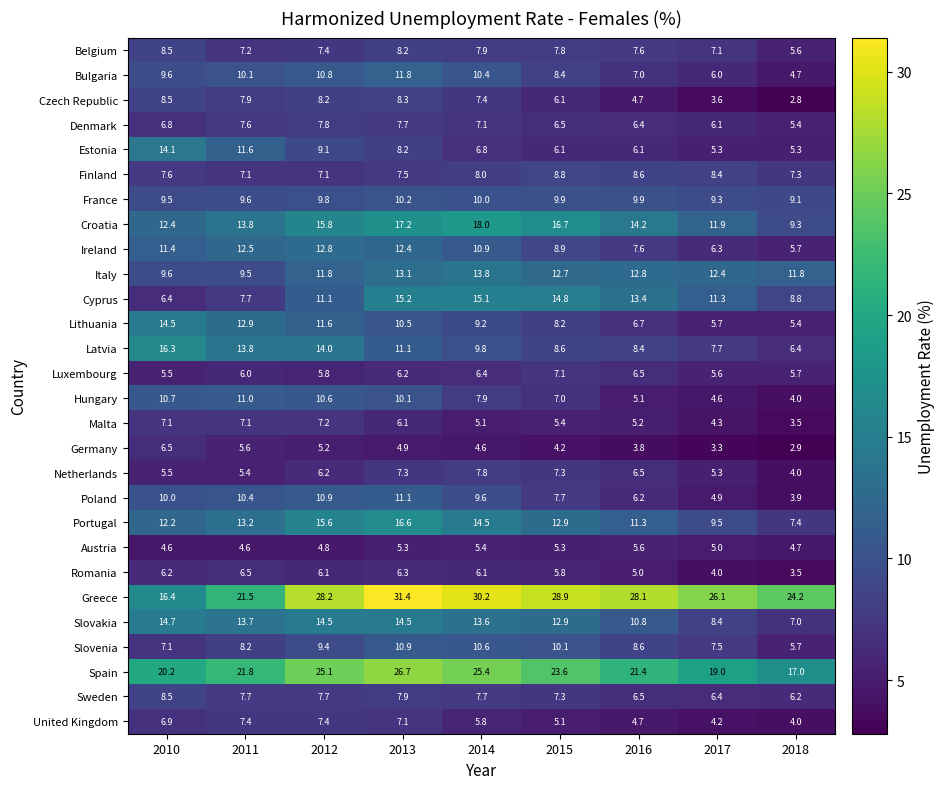

How many data points does each series have?

9